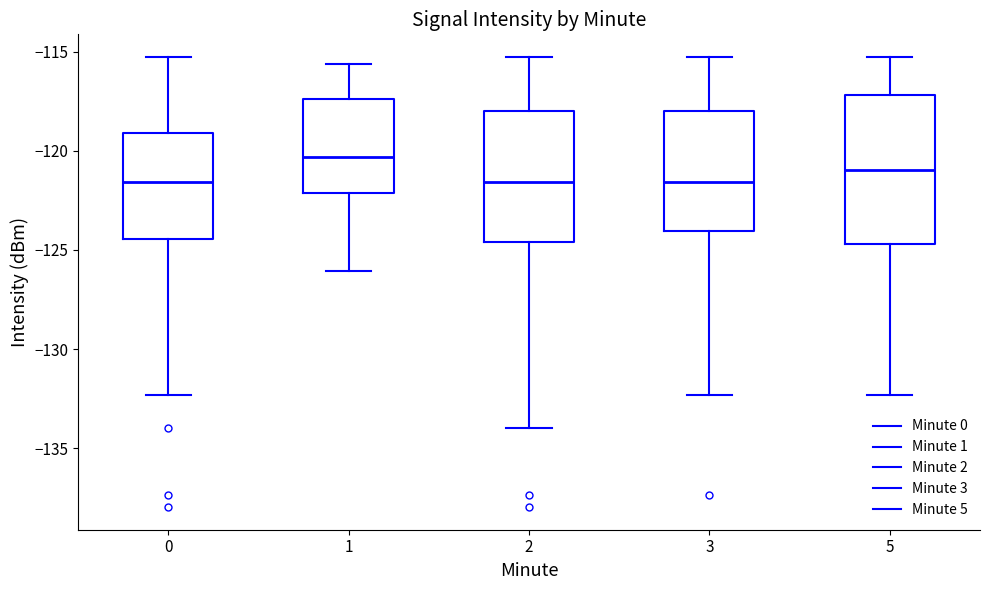

Where does the upper whisker of the box at x = 0 end on the y-axis? The values are not printed on the chart, so give them approximately, as read against the axis.

-115.5